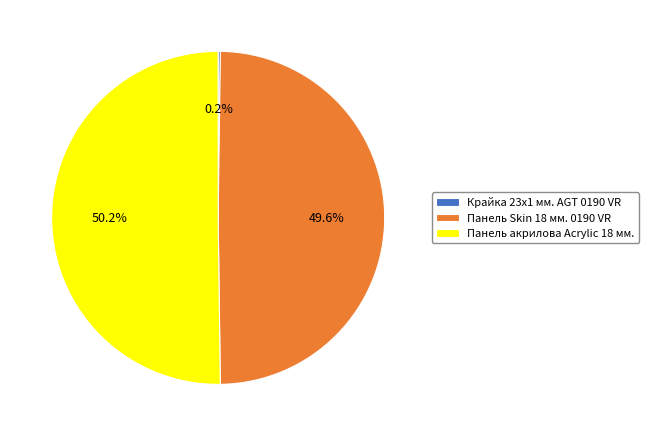

Which slice represents more than half of the pie?

Панель акрилова Acrylic 18 мм.